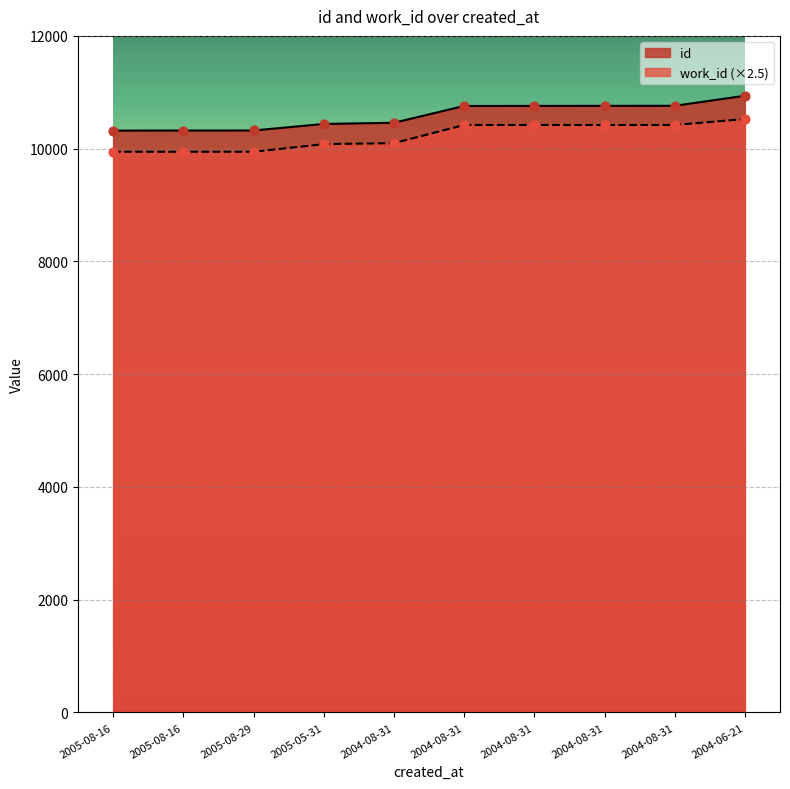

What are all the series names shown in the legend?

id, work_id (×2.5)